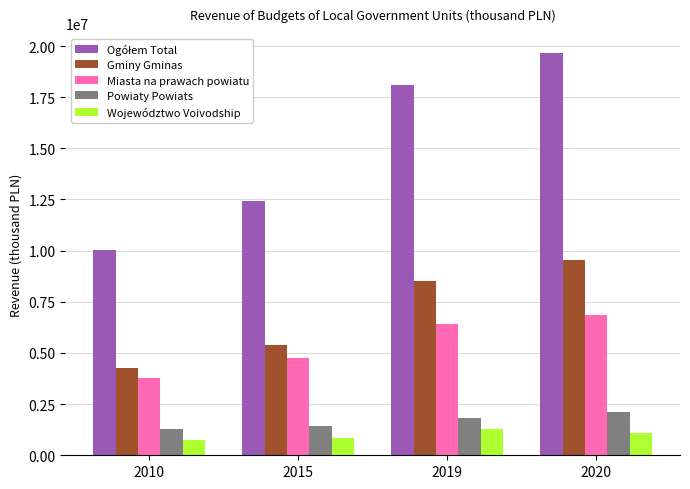

What is the minimum value shown in the chart?

724586.6